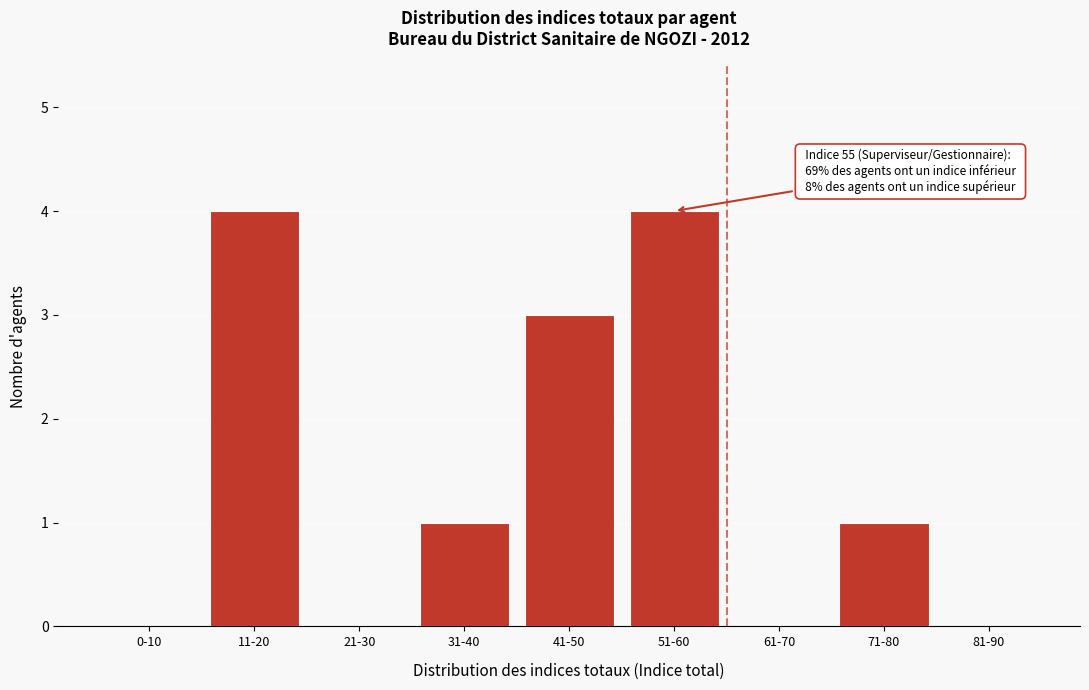

Reading left to right, transcribe all the data shown in this chart.

0-10=0	11-20=4	21-30=0	31-40=1	41-50=3	51-60=4	61-70=0	71-80=1	81-90=0